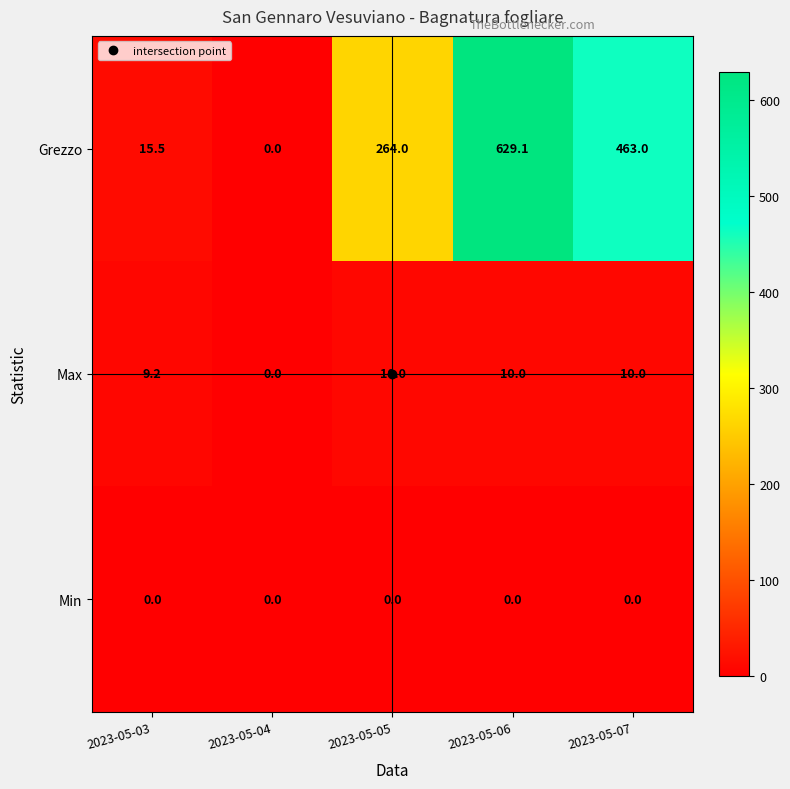

How many data points in Max are less than 10?

2